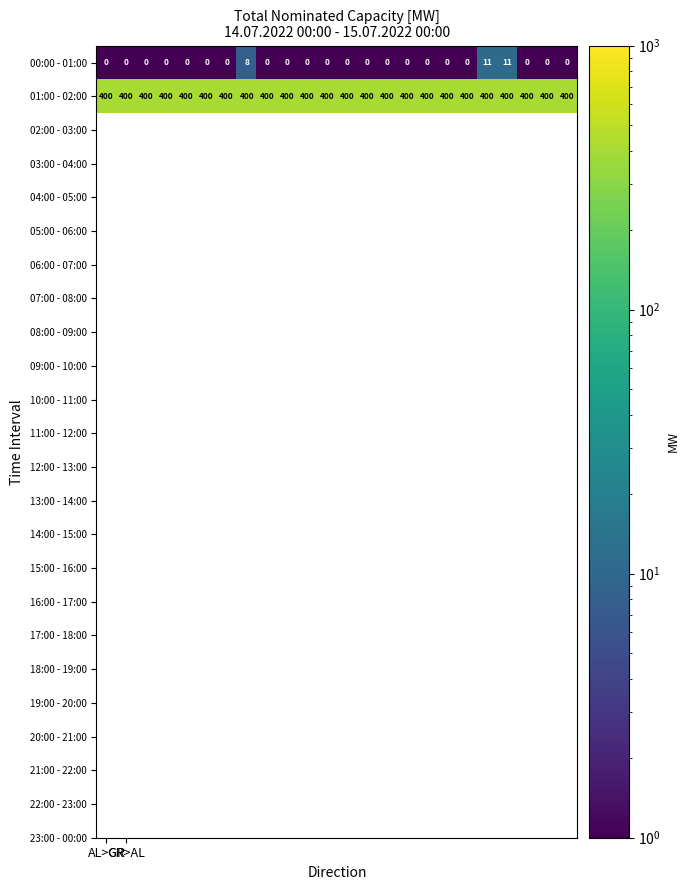

Rank the series by their maximum value, from lowest to highest.

00:00 - 01:00, 01:00 - 02:00